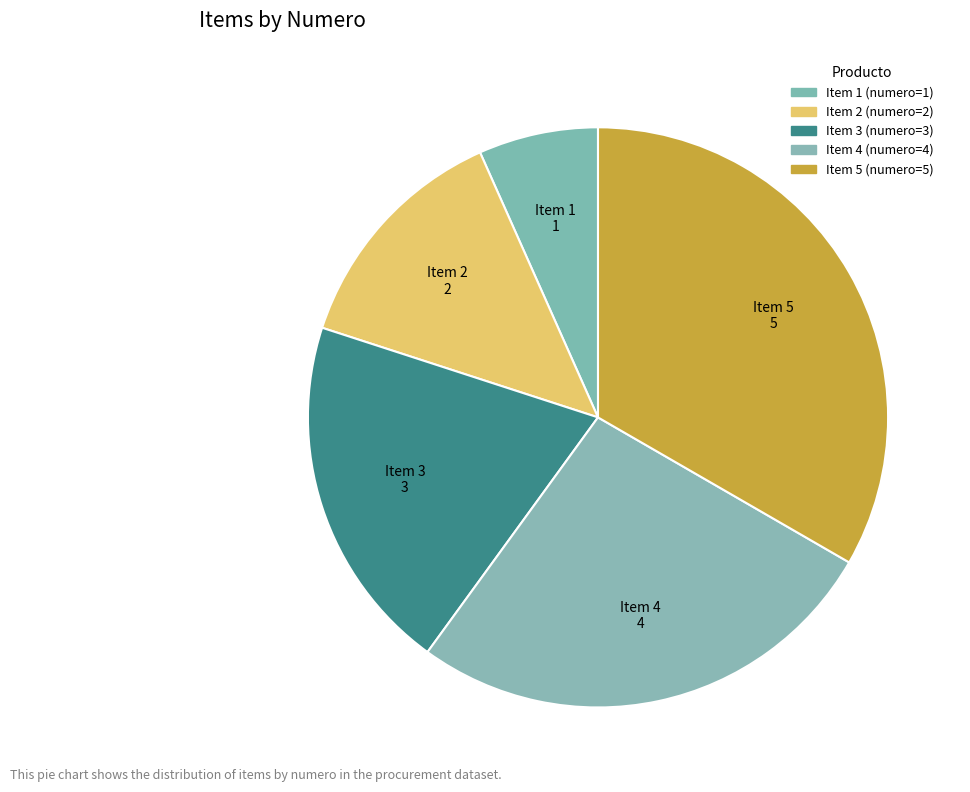

Count the number of slices in the pie.

5